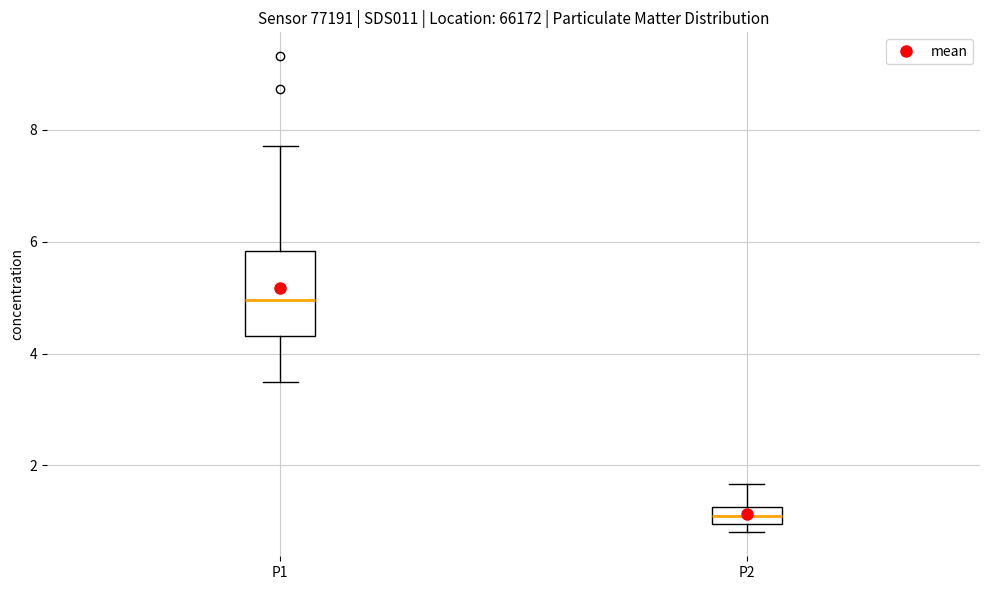

Which box's median line is the lowest?

P2